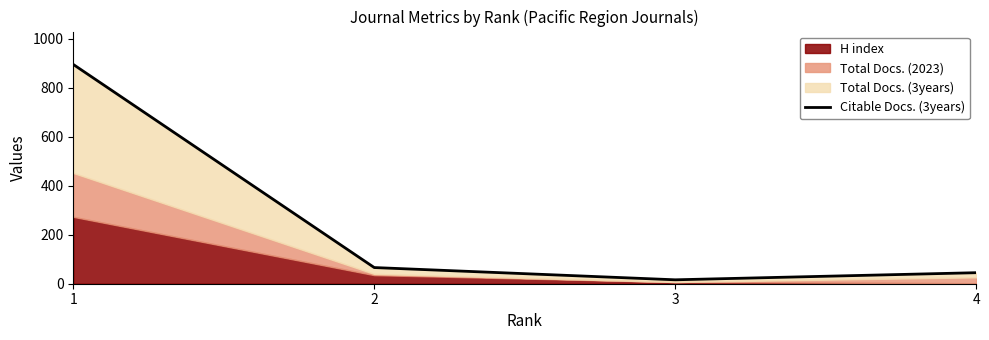

Reading right to left, list all the values displayed in this chart.

4=45	3=16	2=66	1=895